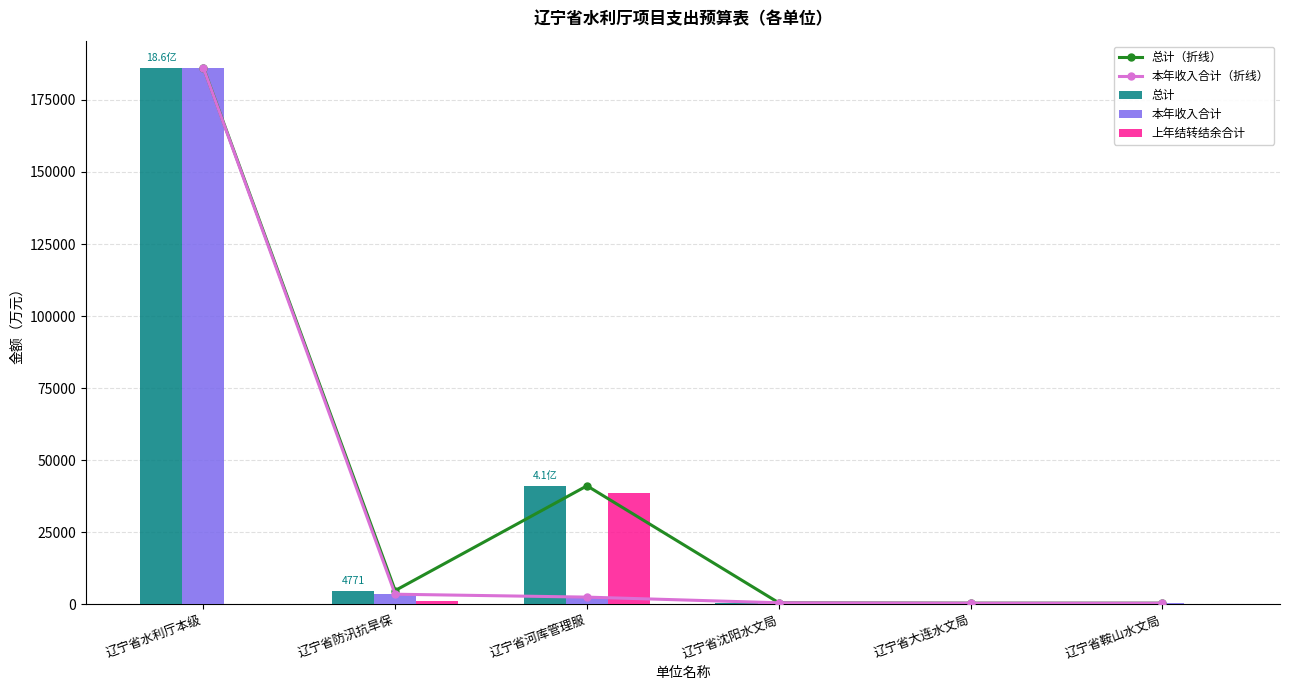

Reading right to left, what are all the values shown in this chart?

总计（折线）: 辽宁省鞍山水文局=392.9	辽宁省大连水文局=402.3	辽宁省沈阳水文局=526.6	辽宁省河库管理服=41109.4	辽宁省防汛抗旱保=4771.4	辽宁省水利厅本级=186246.9
本年收入合计（折线）: 辽宁省鞍山水文局=392.9	辽宁省大连水文局=402.3	辽宁省沈阳水文局=526.6	辽宁省河库管理服=2494.2	辽宁省防汛抗旱保=3501.9	辽宁省水利厅本级=186139.8
总计: 辽宁省鞍山水文局=392.9	辽宁省大连水文局=402.3	辽宁省沈阳水文局=526.6	辽宁省河库管理服=41109.4	辽宁省防汛抗旱保=4771.4	辽宁省水利厅本级=186246.9
本年收入合计: 辽宁省鞍山水文局=392.9	辽宁省大连水文局=402.3	辽宁省沈阳水文局=526.6	辽宁省河库管理服=2494.2	辽宁省防汛抗旱保=3501.9	辽宁省水利厅本级=186139.8
上年结转结余合计: 辽宁省鞍山水文局=0.0	辽宁省大连水文局=0.0	辽宁省沈阳水文局=0.0	辽宁省河库管理服=38615.2	辽宁省防汛抗旱保=1269.5	辽宁省水利厅本级=107.1